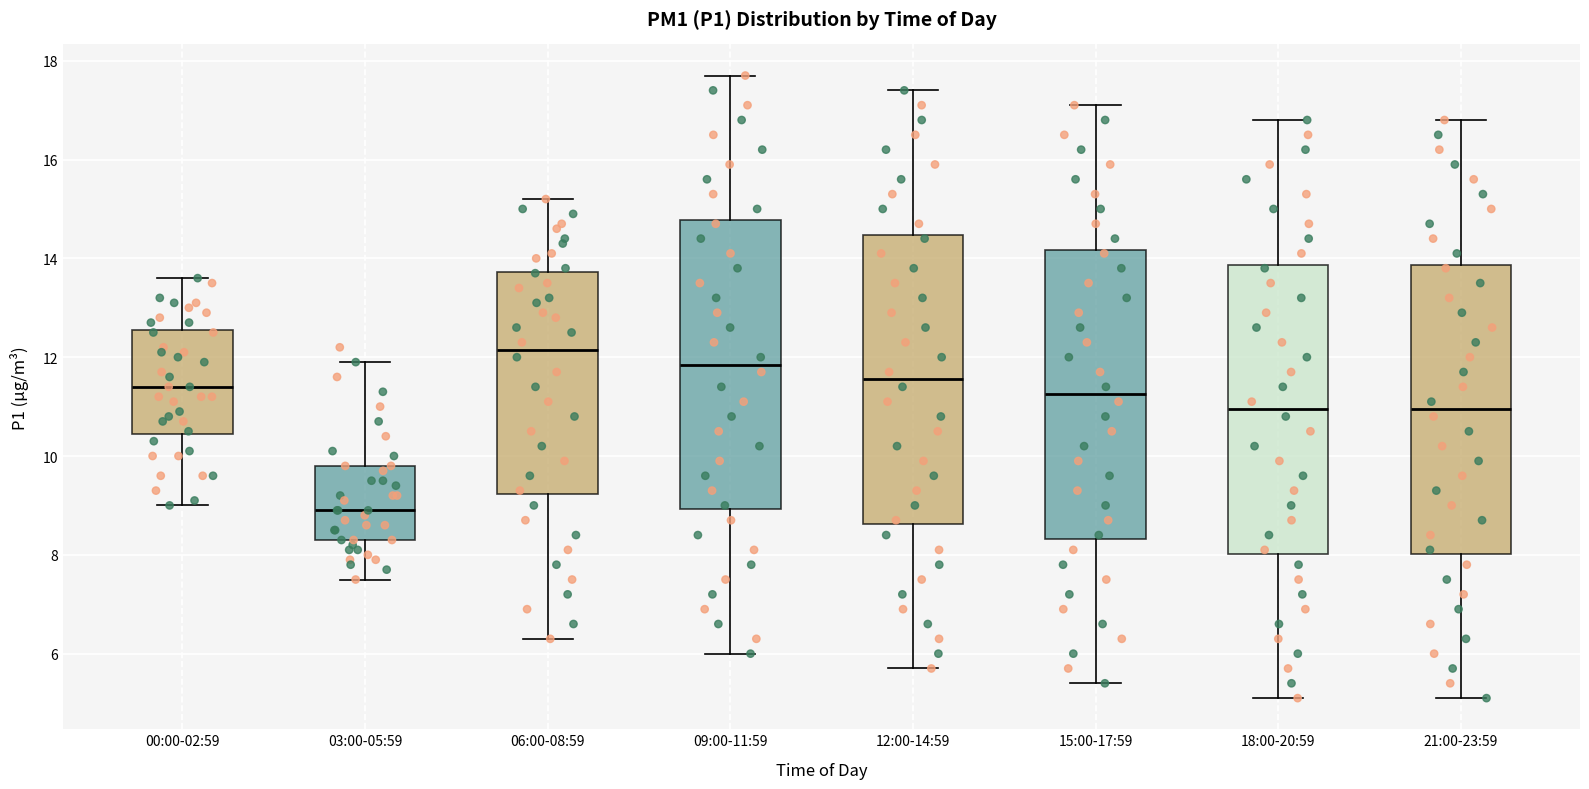

Reading left to right, read every box against the y-axis: the position of its median line, the range the box covers, and the ends of its whiskers. The values are not printed on the chart, so give them approximately, as read against the axis.

00:00-02:59: median 11.4, box 10.4 to 12.6, whiskers 9.0 to 13.6
03:00-05:59: median 9.0, box 8.4 to 9.8, whiskers 7.6 to 12.0
06:00-08:59: median 12.2, box 9.2 to 13.8, whiskers 6.4 to 15.2
09:00-11:59: median 11.8, box 9.0 to 14.8, whiskers 6.0 to 17.8
12:00-14:59: median 11.6, box 8.6 to 14.4, whiskers 5.8 to 17.4
15:00-17:59: median 11.2, box 8.4 to 14.2, whiskers 5.4 to 17.2
18:00-20:59: median 11.0, box 8.0 to 13.8, whiskers 5.2 to 16.8
21:00-23:59: median 11.0, box 8.0 to 13.8, whiskers 5.2 to 16.8